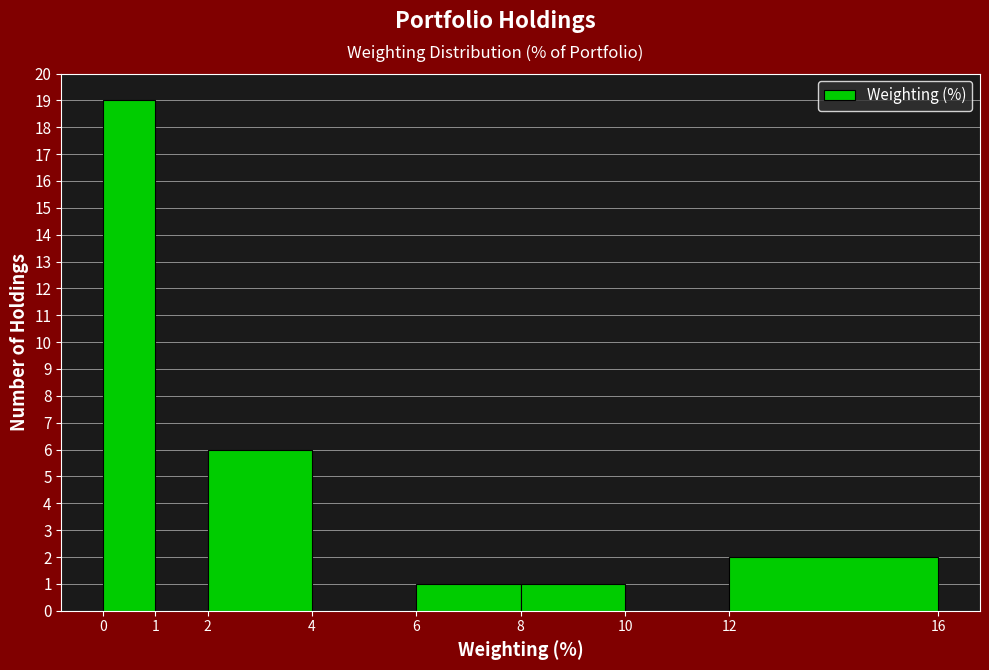

Reading left to right, transcribe this chart: for each bar, give the range it covers on the x-axis and its height. The values are not printed on the chart, so give them approximately, as read against the axis.

0 to 1: 19
1 to 2: 0
2 to 4: 6
4 to 6: 0
6 to 8: 1
8 to 10: 1
10 to 12: 0
12 to 16: 2